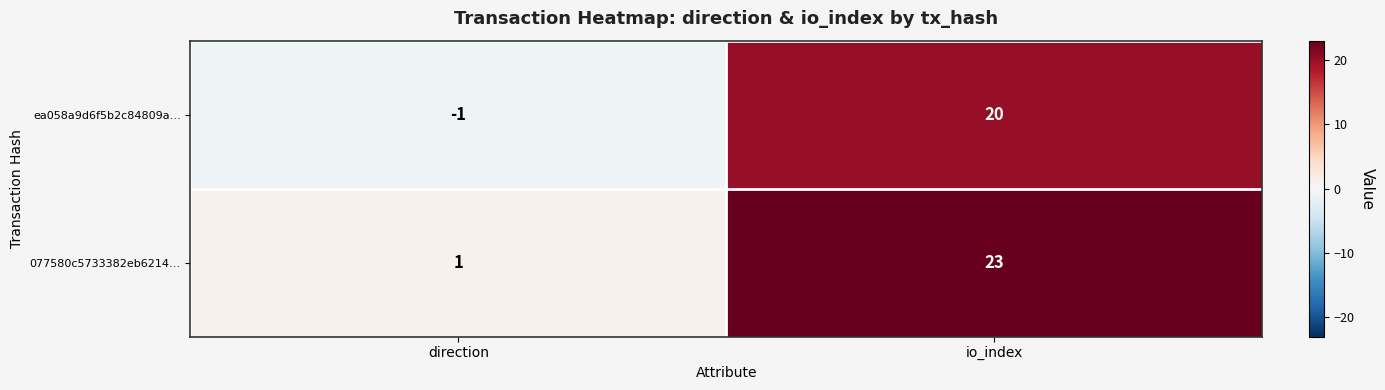

What is the sum of all ea058a9d6f5b2c84809a… values?

19